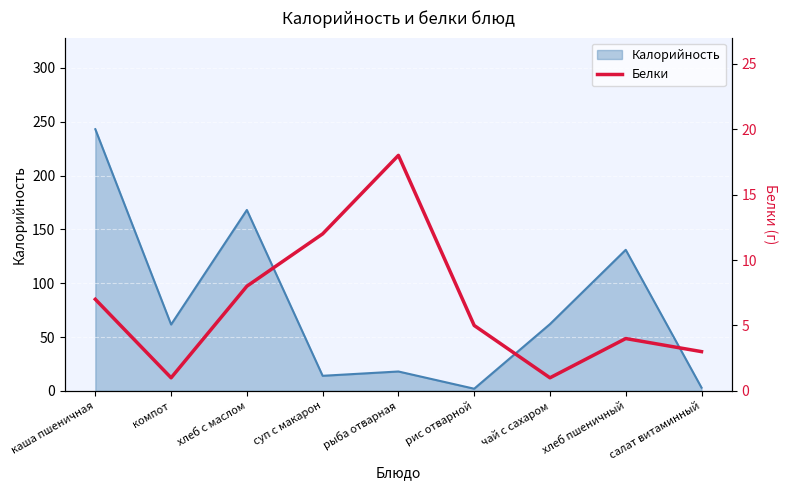

True or false: the data shows 3 at салат витаминный.

True